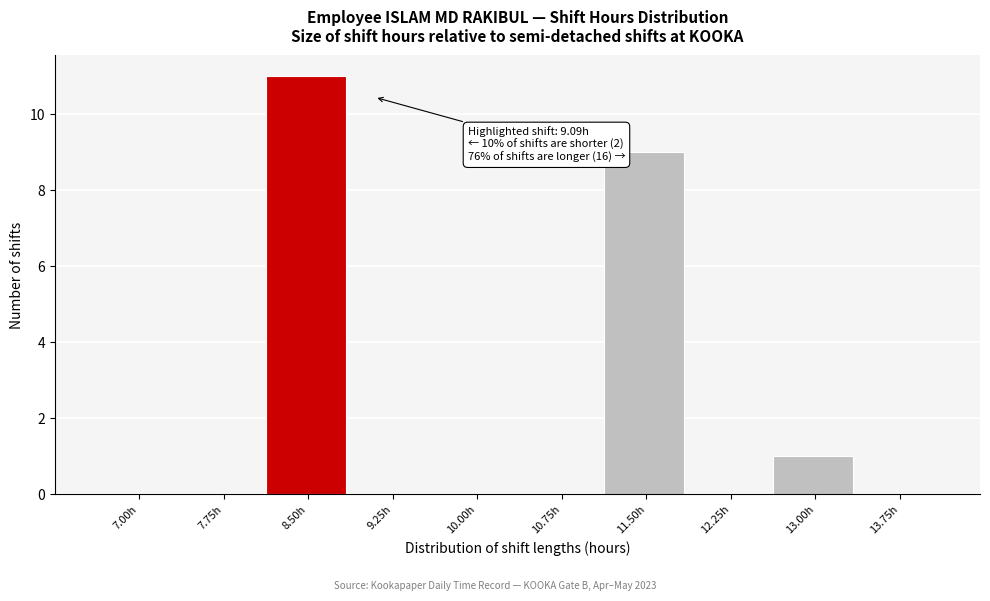

Reading right to left, transcribe all the data shown in this chart.

13.75h=0	13.00h=1	12.25h=0	11.50h=9	10.75h=0	10.00h=0	9.25h=0	8.50h=11	7.75h=0	7.00h=0